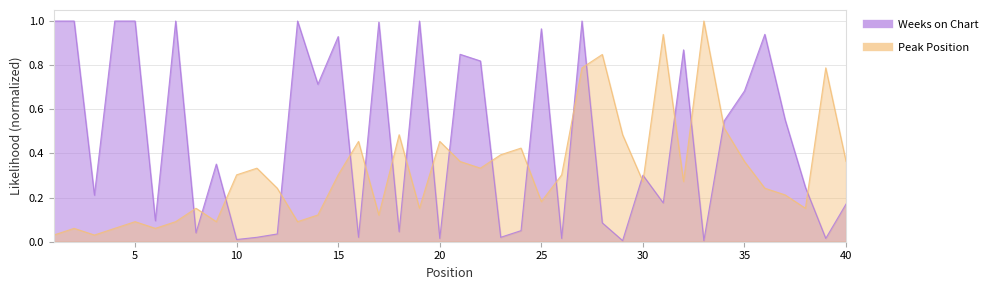

What are all the series names shown in the legend?

Weeks on Chart, Peak Position